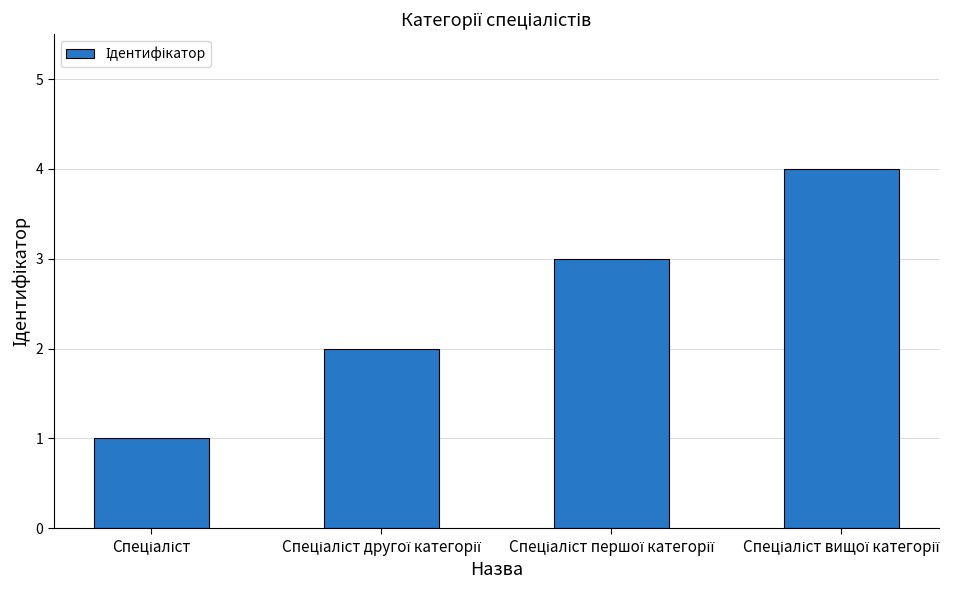

What is the difference between the maximum and minimum values?

3